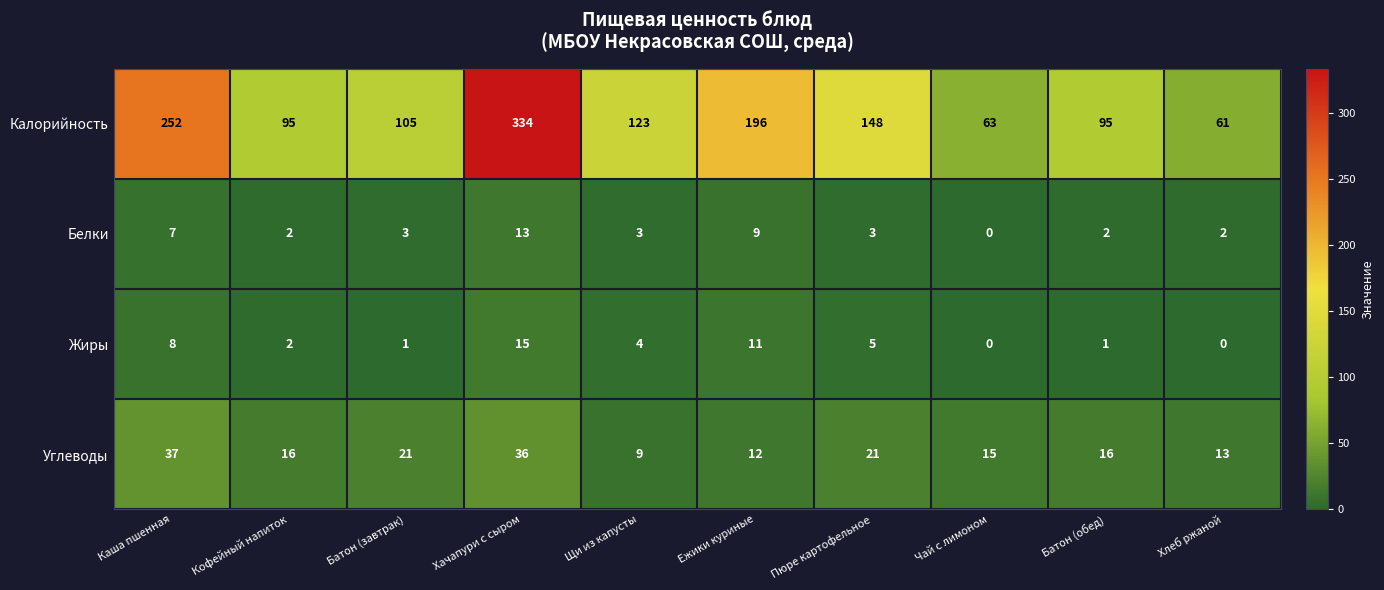

What is the spread (max minus min) of values at Ежики куриные?

187